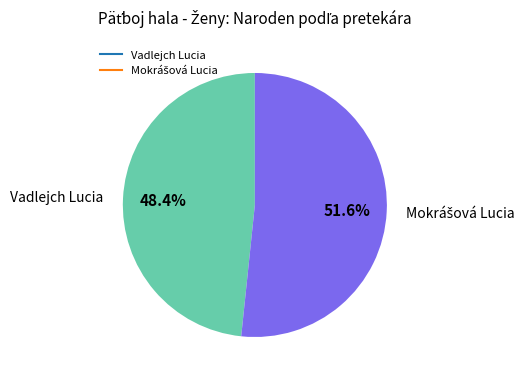

What percentage is the Vadlejch Lucia slice, to the nearest percent?

48%